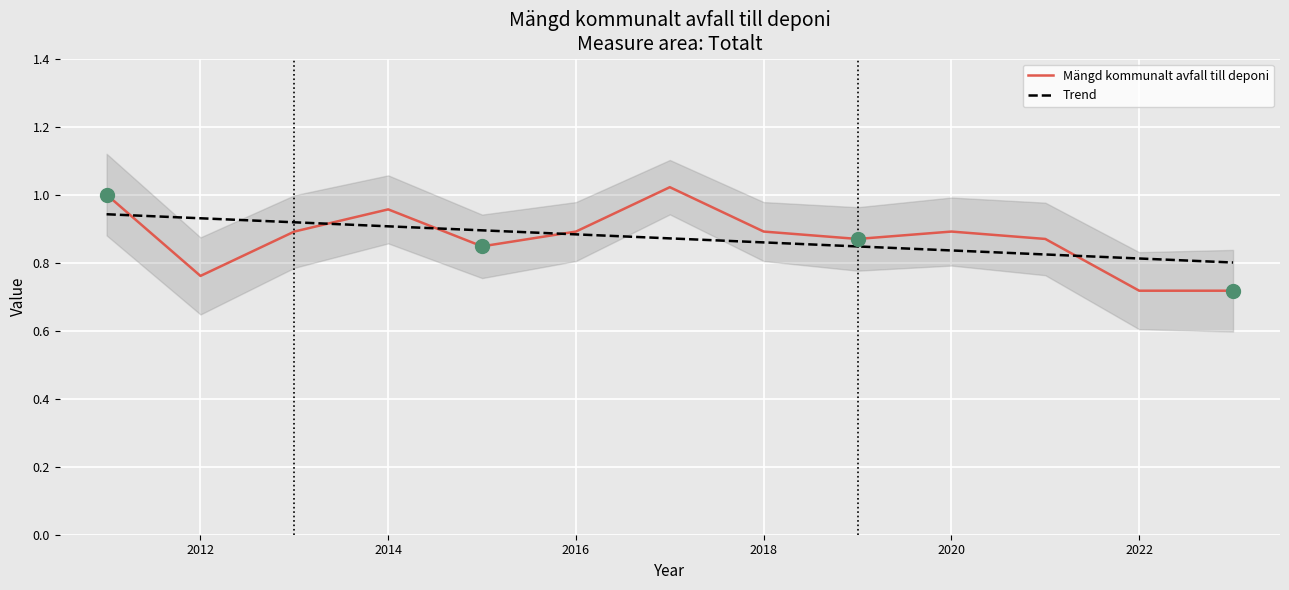

Count the number of categories in the chart.

13